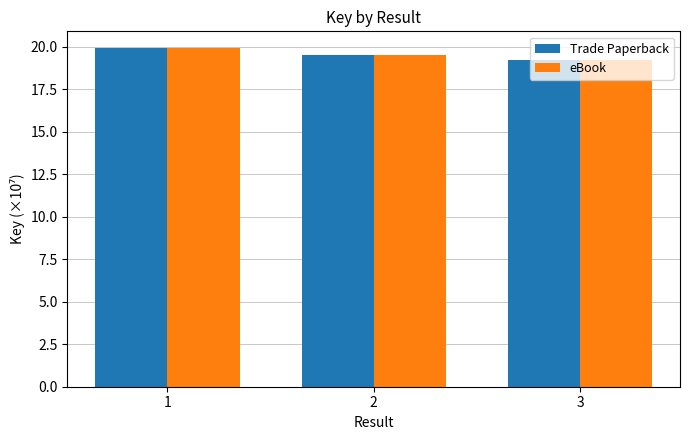

Reading right to left, list all the values displayed in this chart.

Trade Paperback: 3=19.2	2=19.5	1=19.9
eBook: 3=19.2	2=19.5	1=19.9